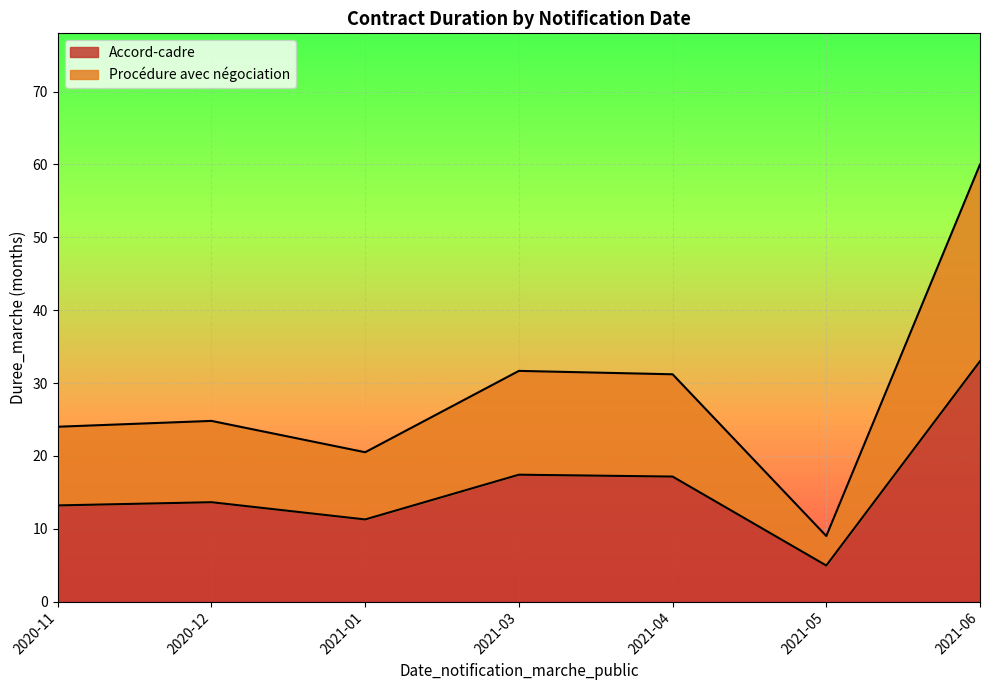

True or false: Accord-cadre has a value of 51.3 at 2021-06.

False